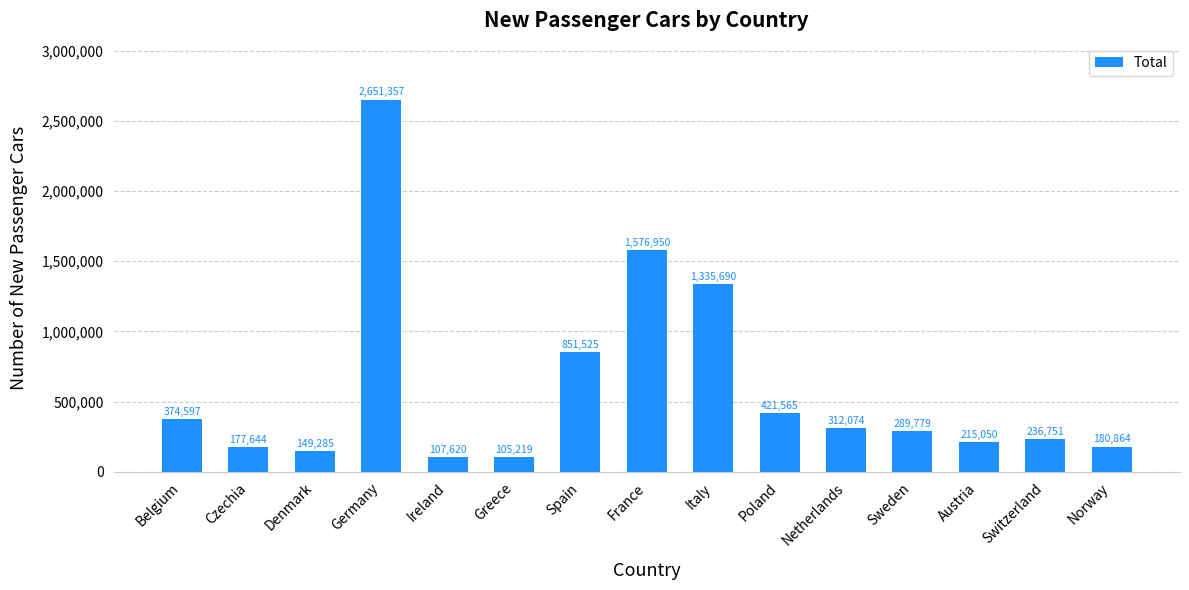

What is the label of the 15th bar from the right?

Belgium